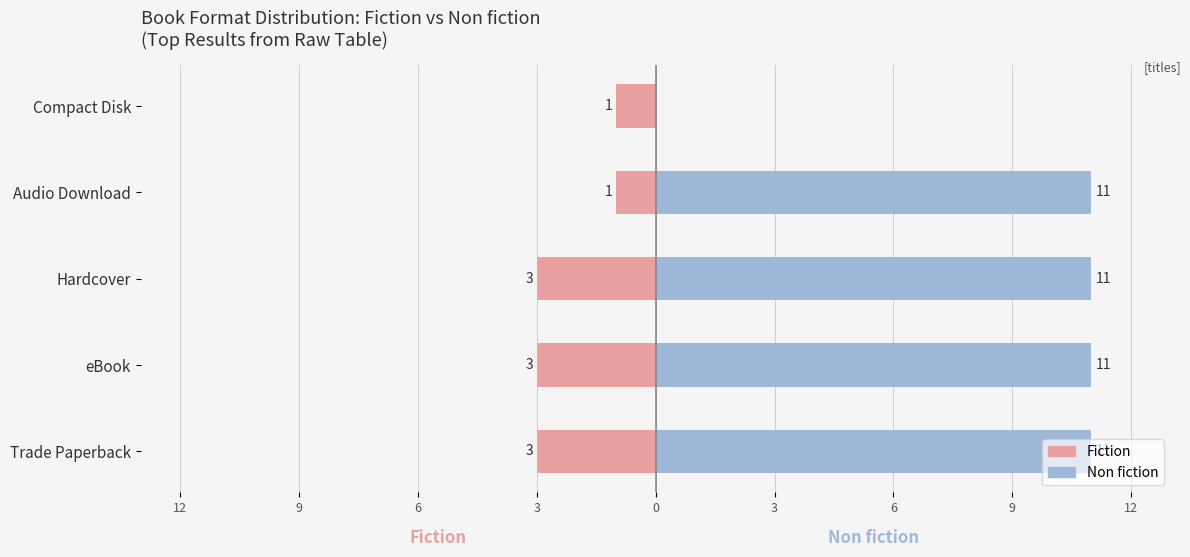

How many bars are there in total?

10